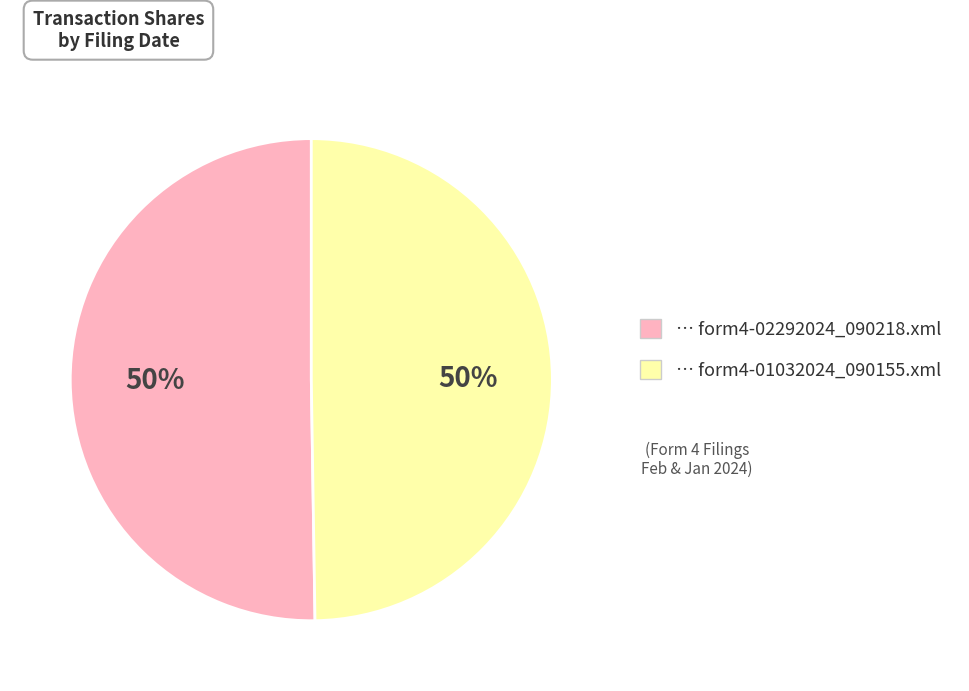

To the nearest percent, what is the average slice percentage?

50%